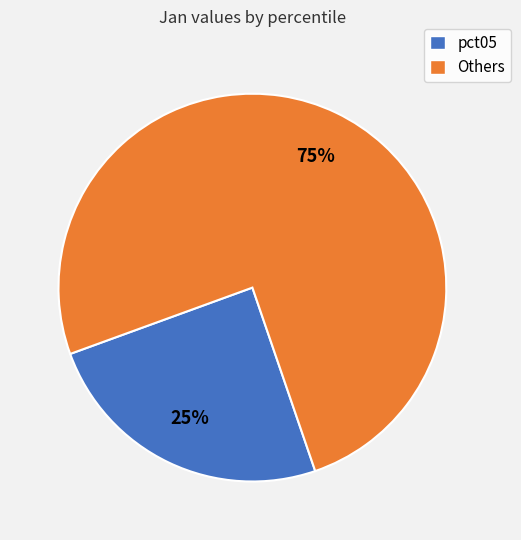

To the nearest percent, what portion does pct05 represent?

25%